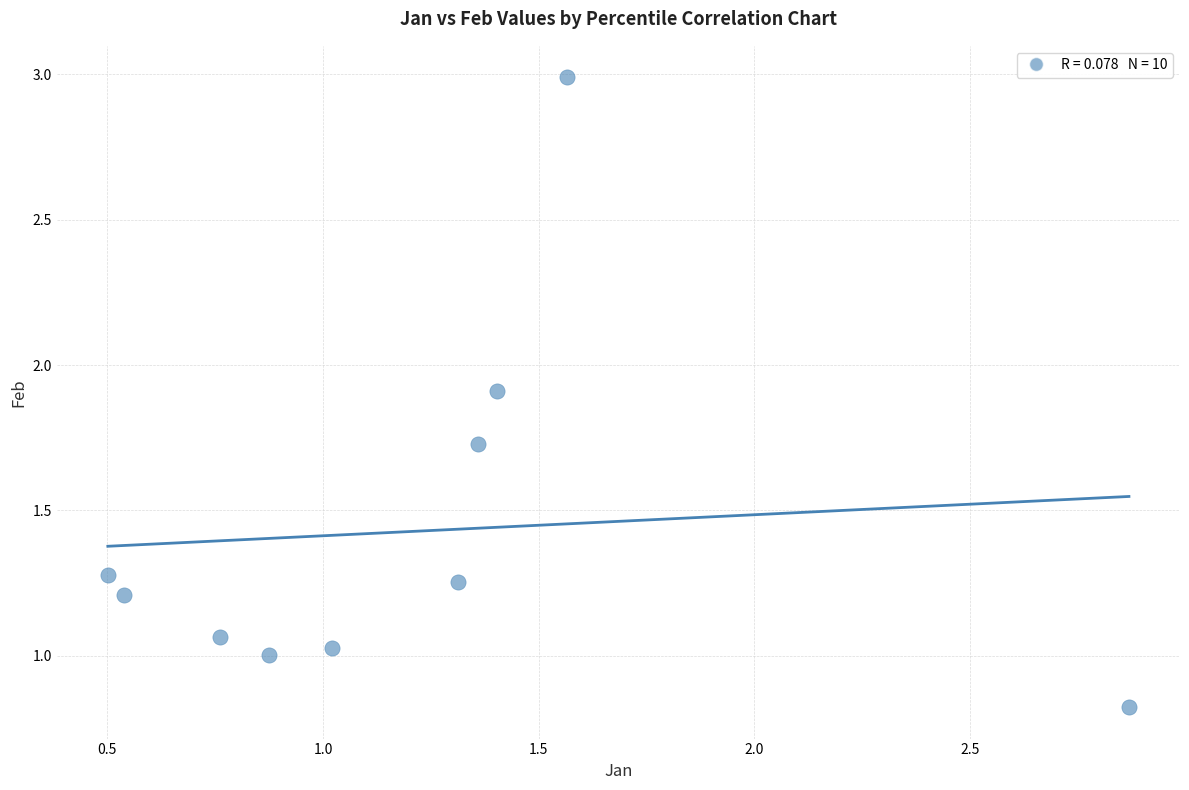

What is the average Y value?

1.4